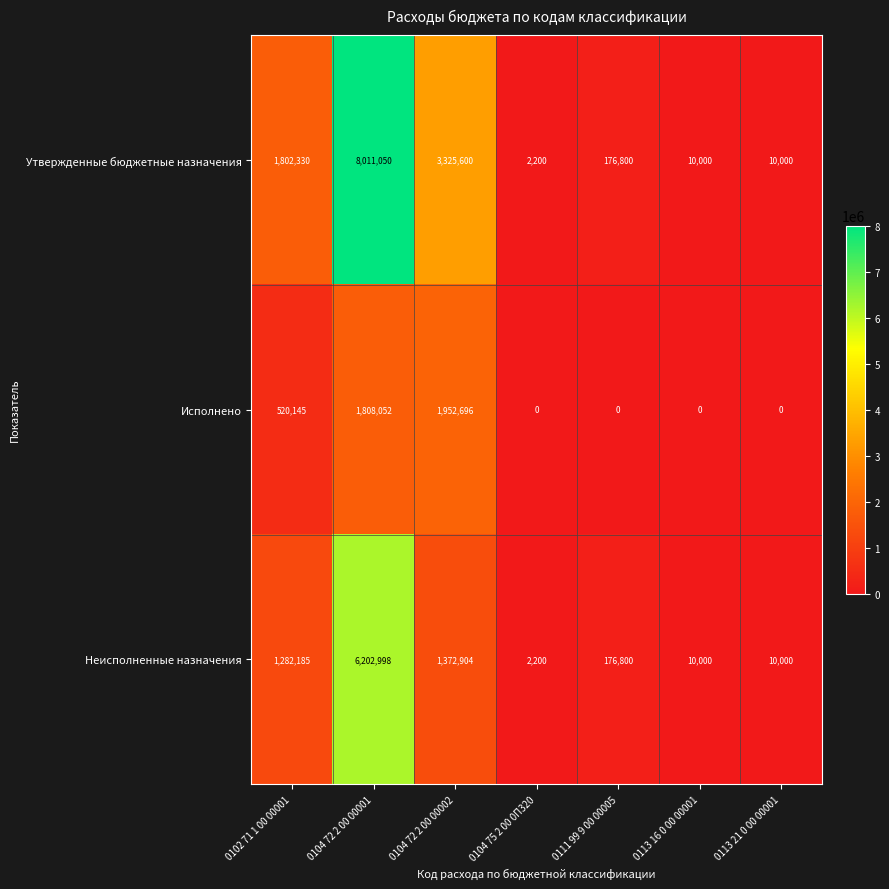

What is the highest value of the Утвержденные бюджетные назначения series?

8011050